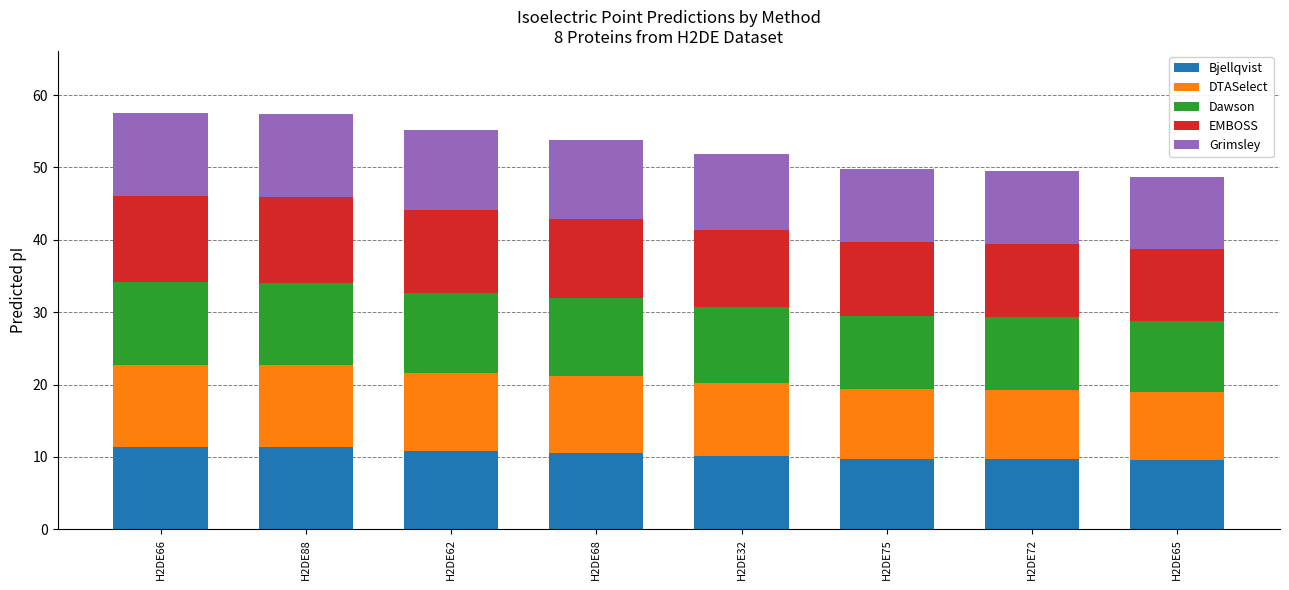

What is the sum of the Bjellqvist values at H2DE32 and H2DE62?

20.9